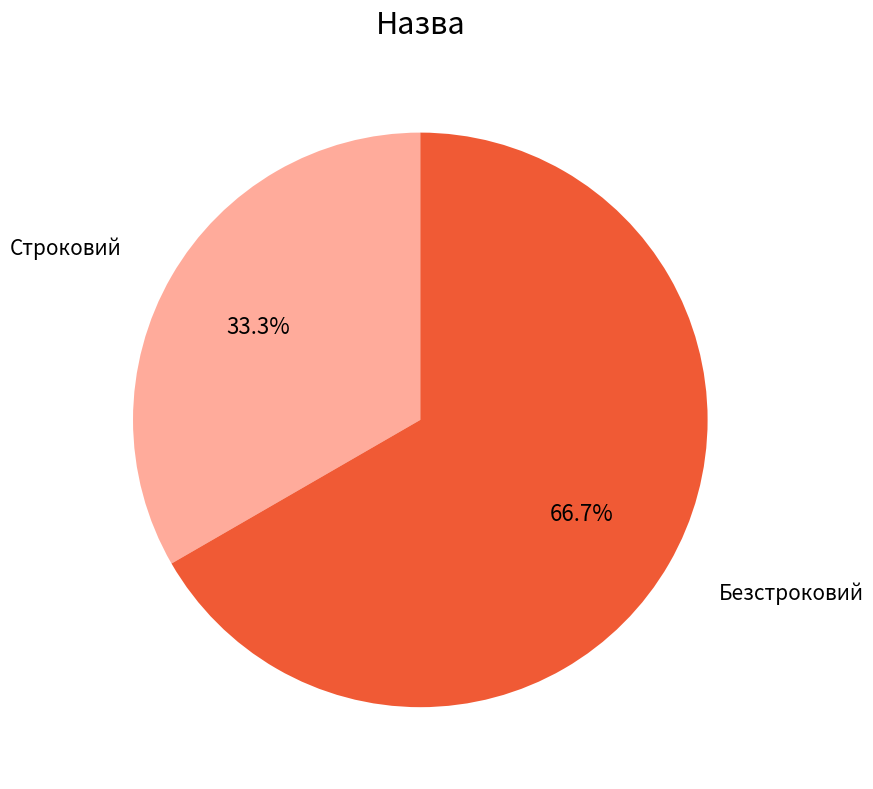

Is there a majority slice in this chart?

Yes